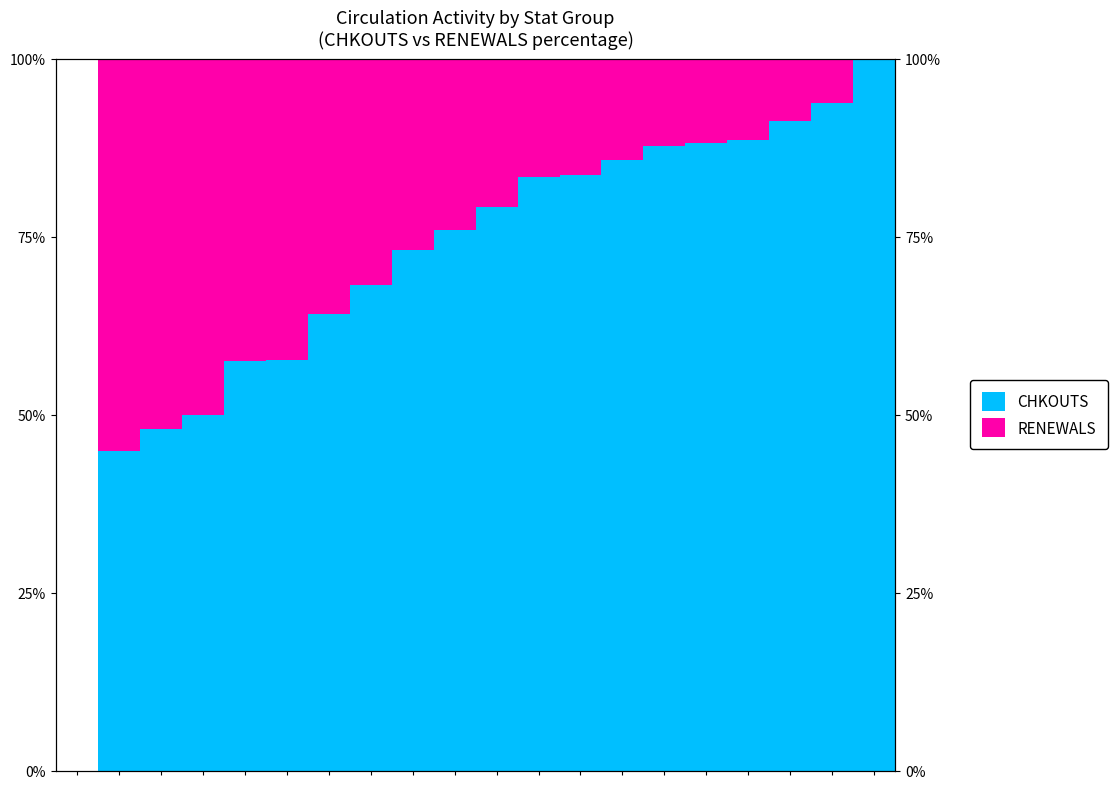

Does the chart contain stacked bars?

No